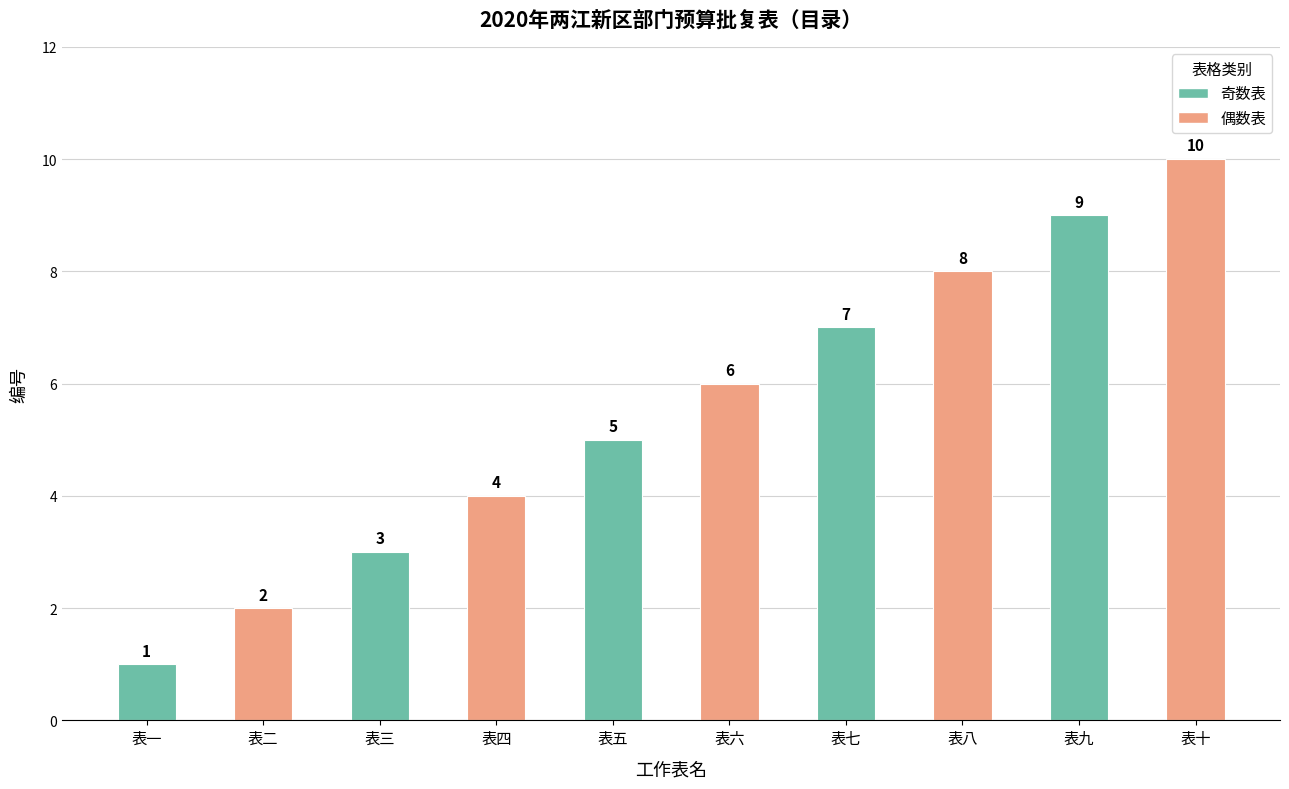

Reading left to right, transcribe all the data shown in this chart.

表一=1	表二=2	表三=3	表四=4	表五=5	表六=6	表七=7	表八=8	表九=9	表十=10